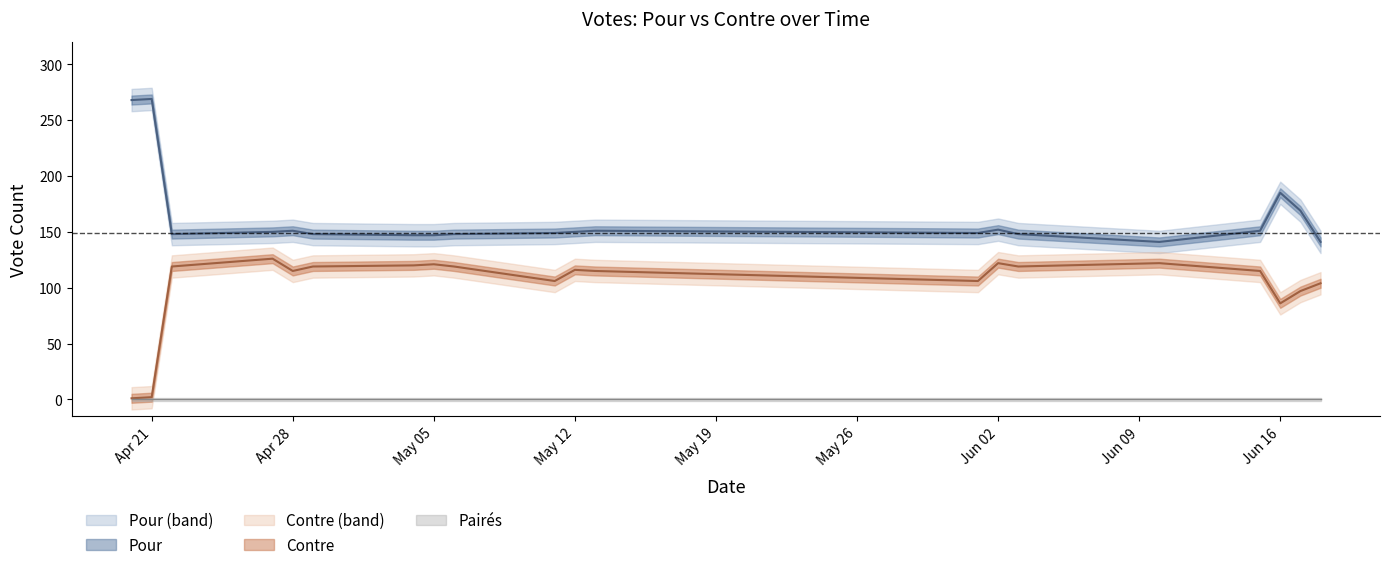

True or false: Pour has a value of 258 at 2015-05-04.

False